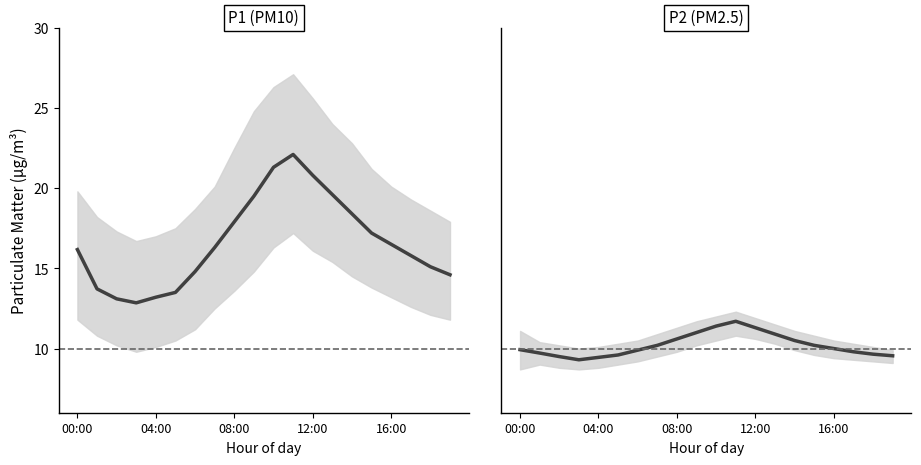

Is this an area chart (filled region under the line)?

No